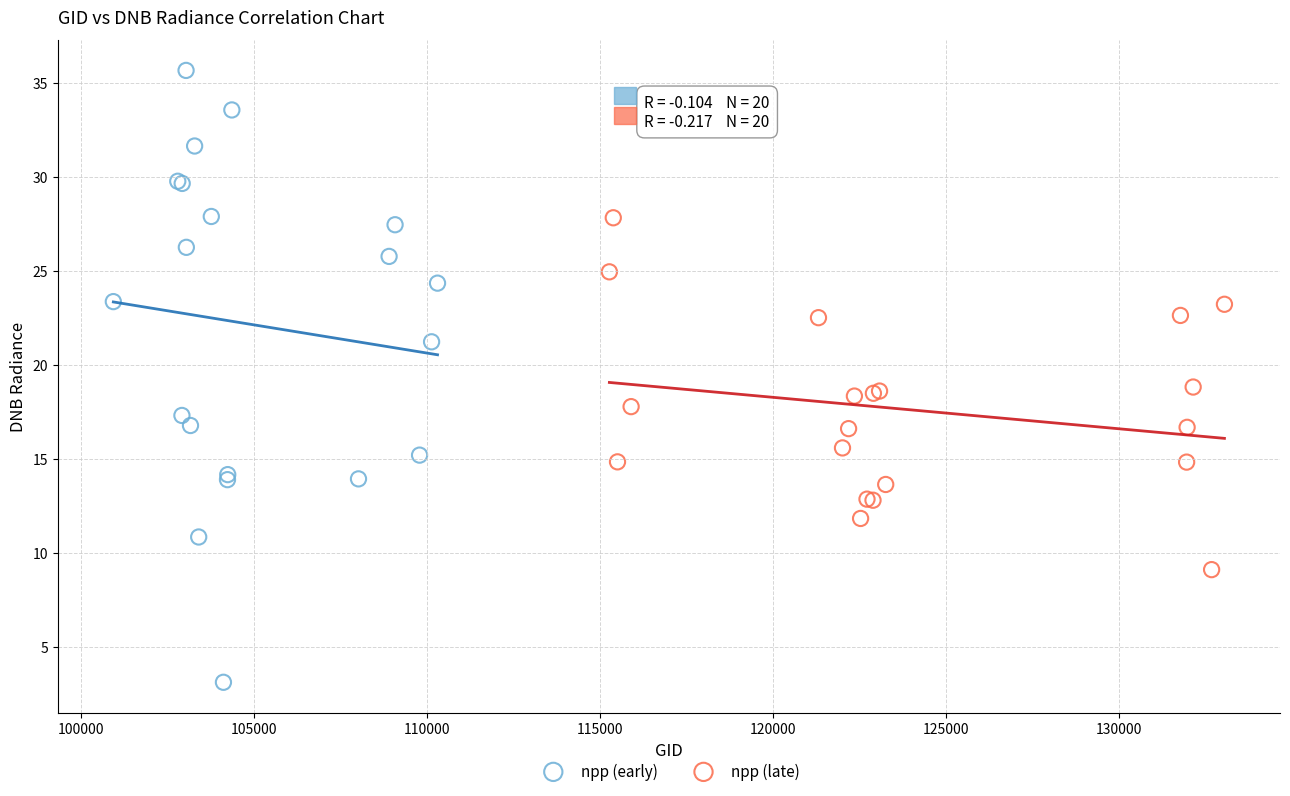

Which series contains the highest Y value?

npp (early)